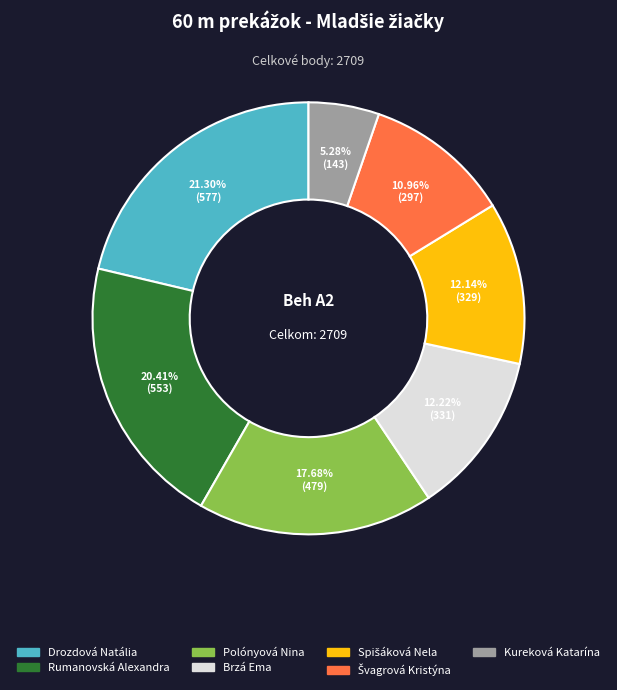

Is there a majority slice in this chart?

No